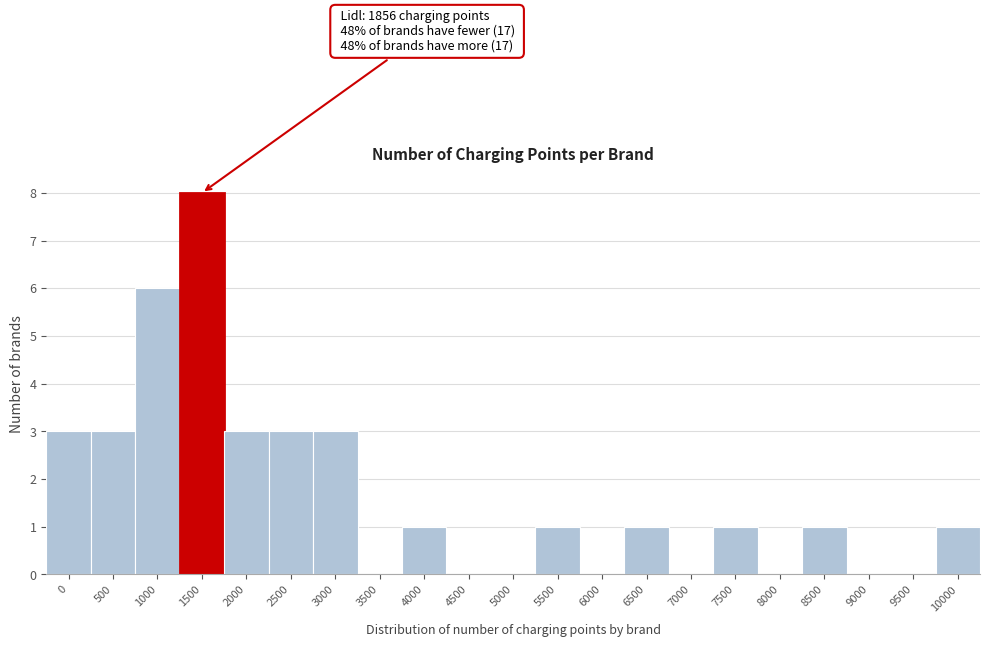

Reading left to right, extract all data points from this chart.

0=3	500=3	1000=6	1500=8	2000=3	2500=3	3000=3	3500=0	4000=1	4500=0	5000=0	5500=1	6000=0	6500=1	7000=0	7500=1	8000=0	8500=1	9000=0	9500=0	10000=1